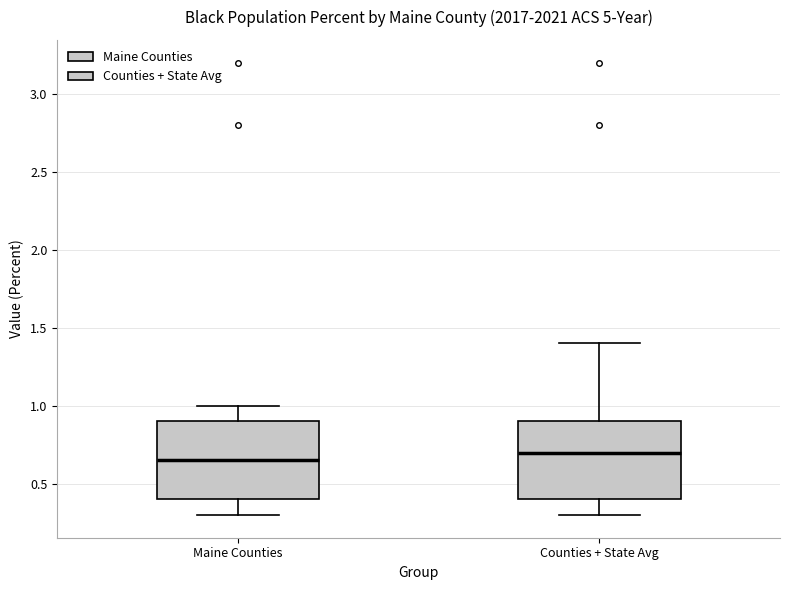

Reading left to right, transcribe this box plot: for each box, give where its median line is, the range the box spans, and where its two whiskers end, as read against the y-axis. The values are not printed on the chart, so give them approximately, as read against the axis.

Maine Counties: median 0.65, box 0.40 to 0.90, whiskers 0.30 to 1.00
Counties + State Avg: median 0.70, box 0.40 to 0.90, whiskers 0.30 to 1.40